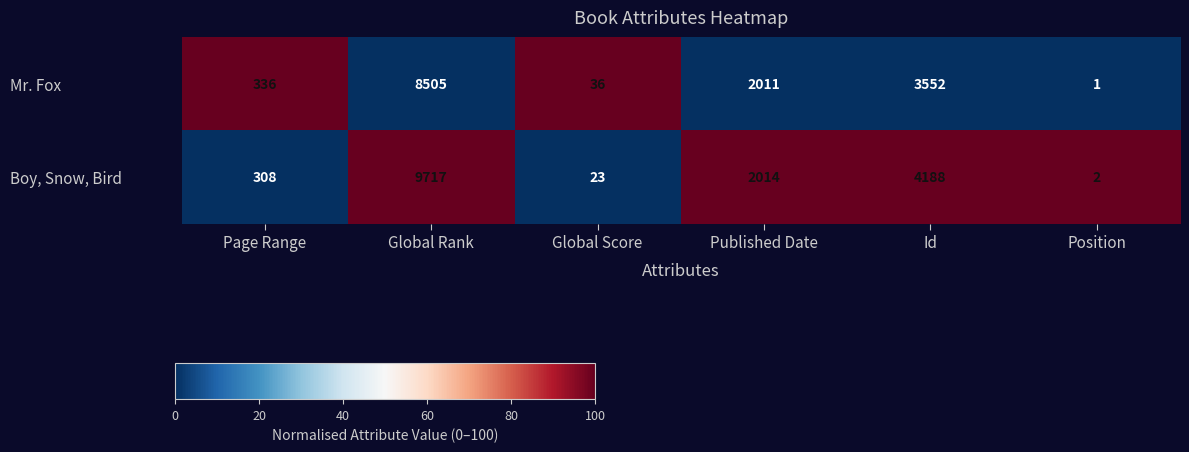

Reading left to right, transcribe all the data shown in this chart.

Mr. Fox: 336	8505	36	2011	3552	1
Boy, Snow, Bird: 308	9717	23	2014	4188	2